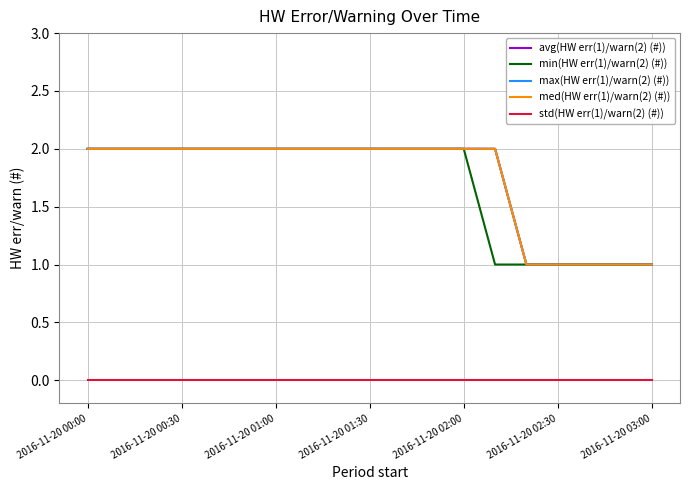

Does the chart have visible grid lines?

Yes